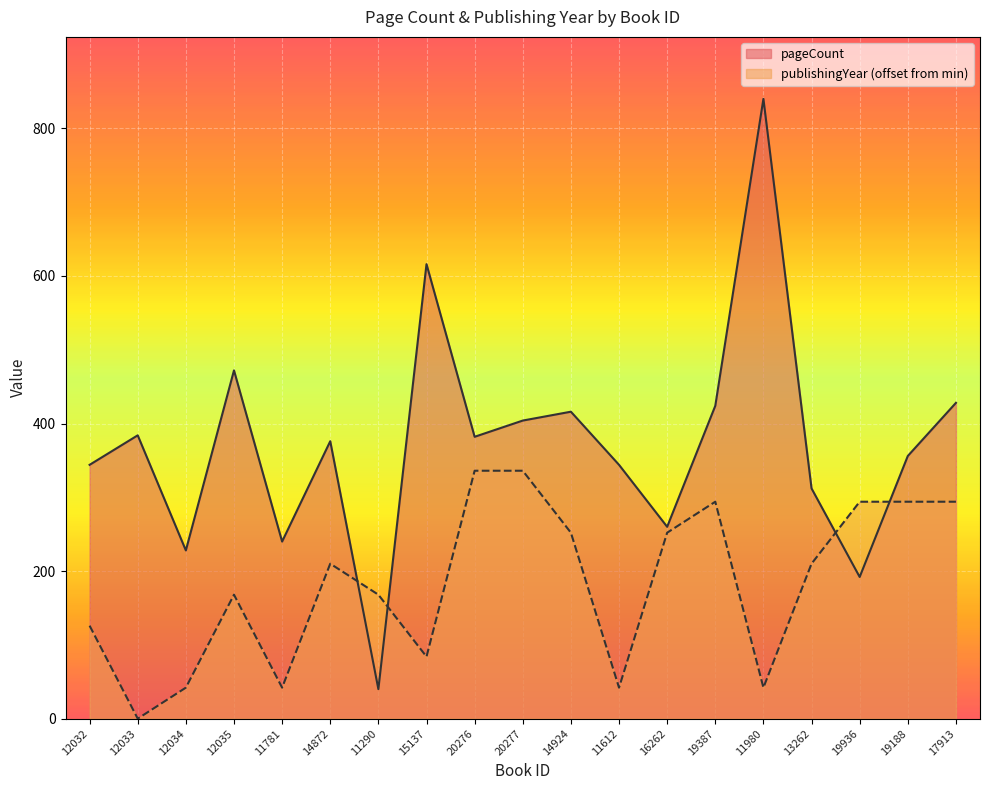

How many values in the pageCount series are below 376?

9